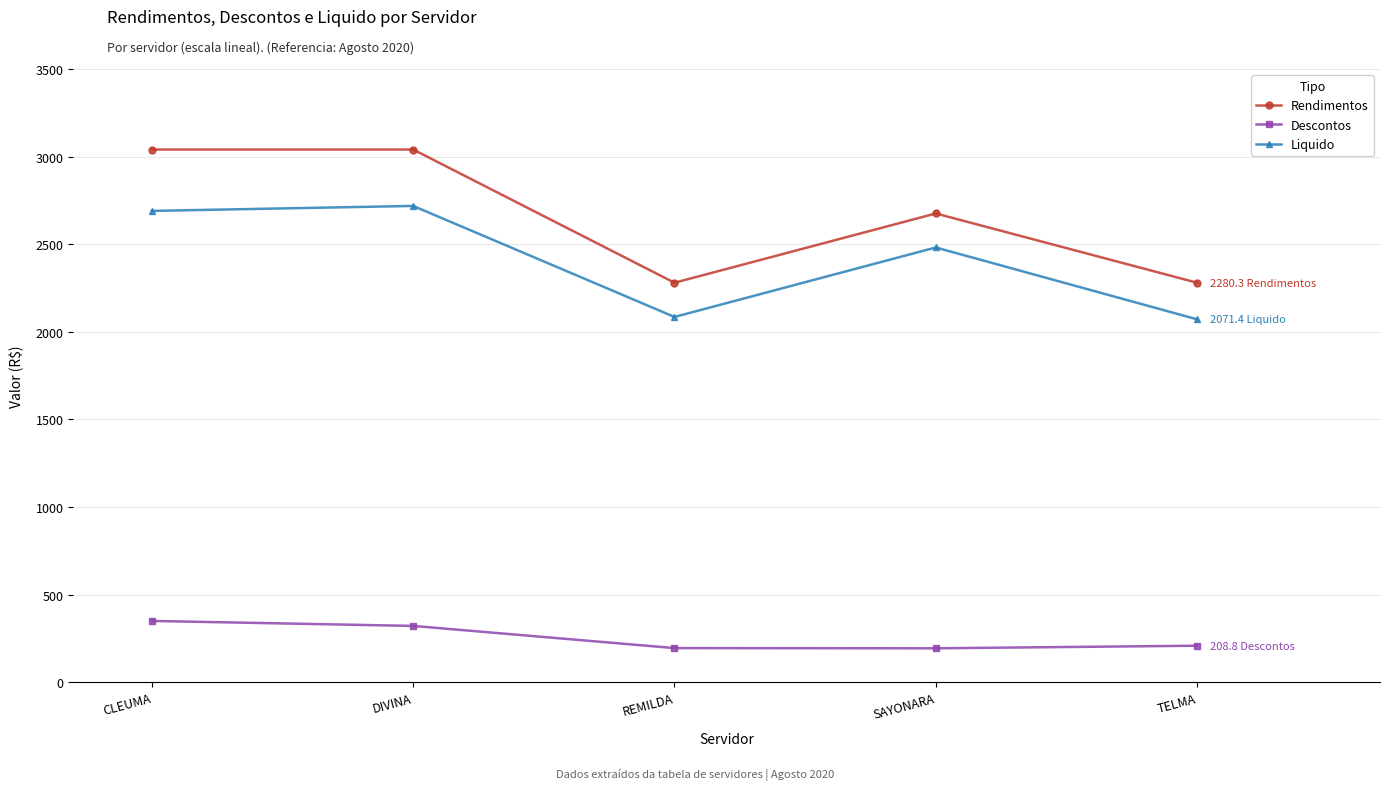

True or false: Descontos and Liquido intersect in this chart.

False